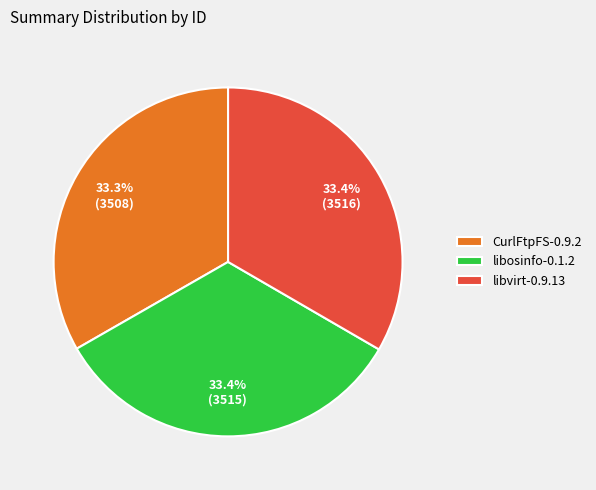

What is the ratio of the value at libvirt-0.9.13 to the value at CurlFtpFS-0.9.2?

1.0